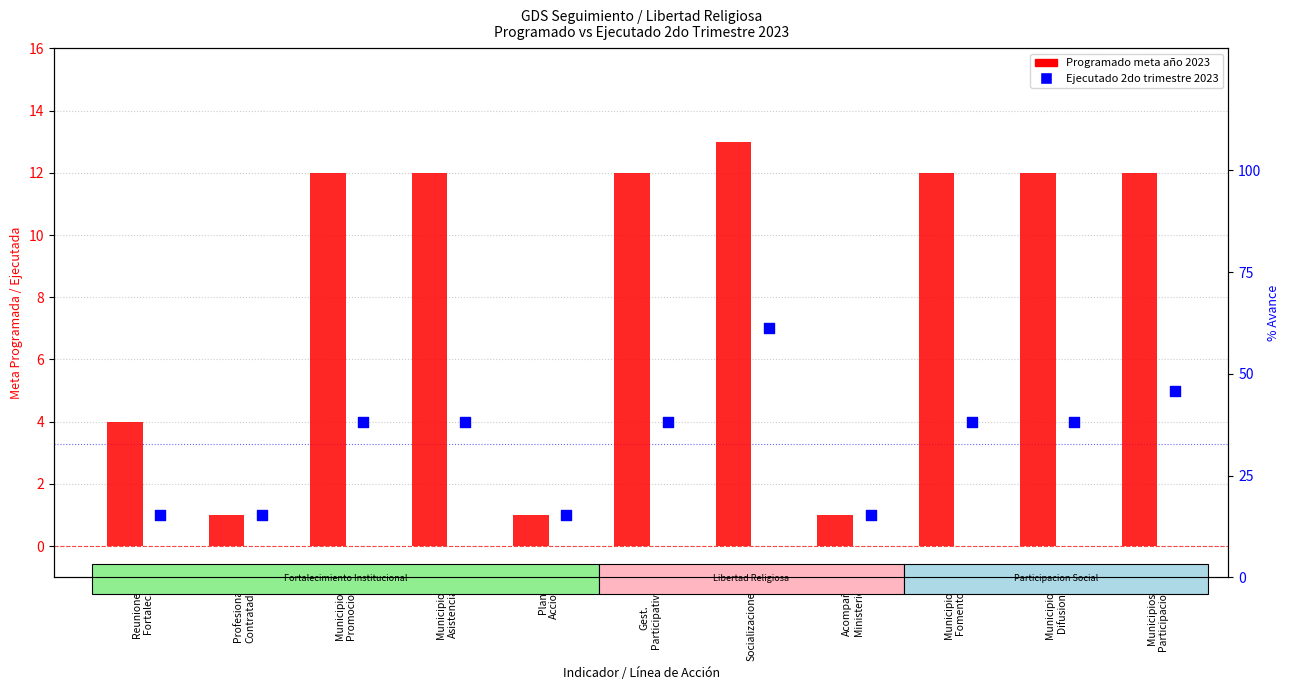

At which category is the sum across all series the highest?

Socializaciones